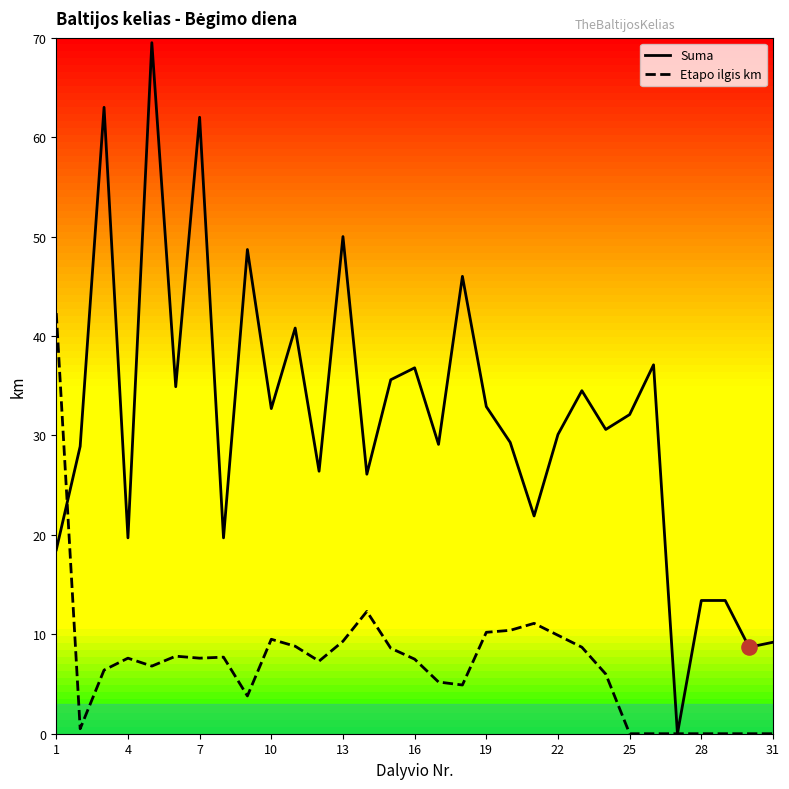

Which series has the largest total across all categories?

Suma